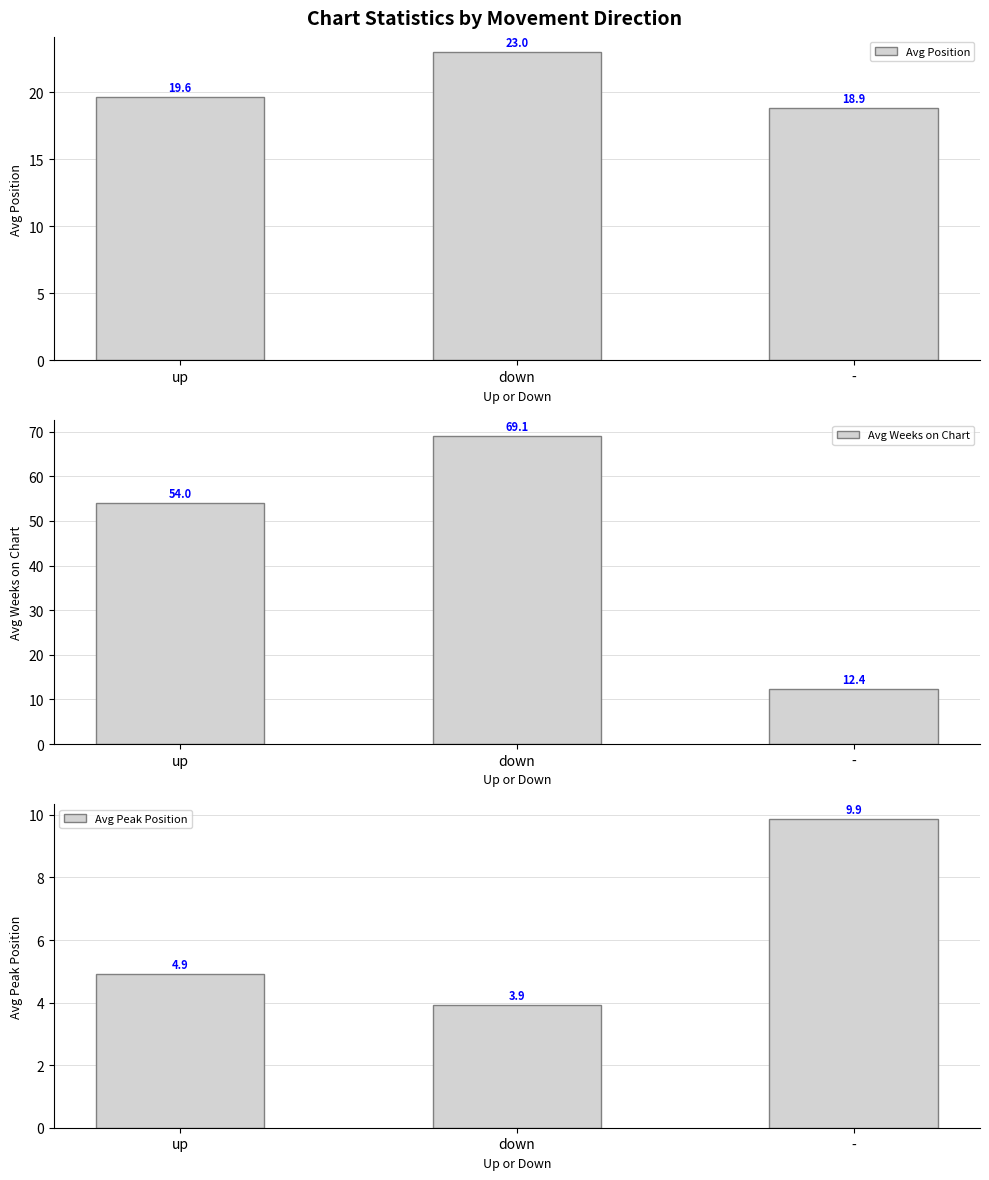

True or false: Avg Peak Position has a value of 3.9 at down.

True